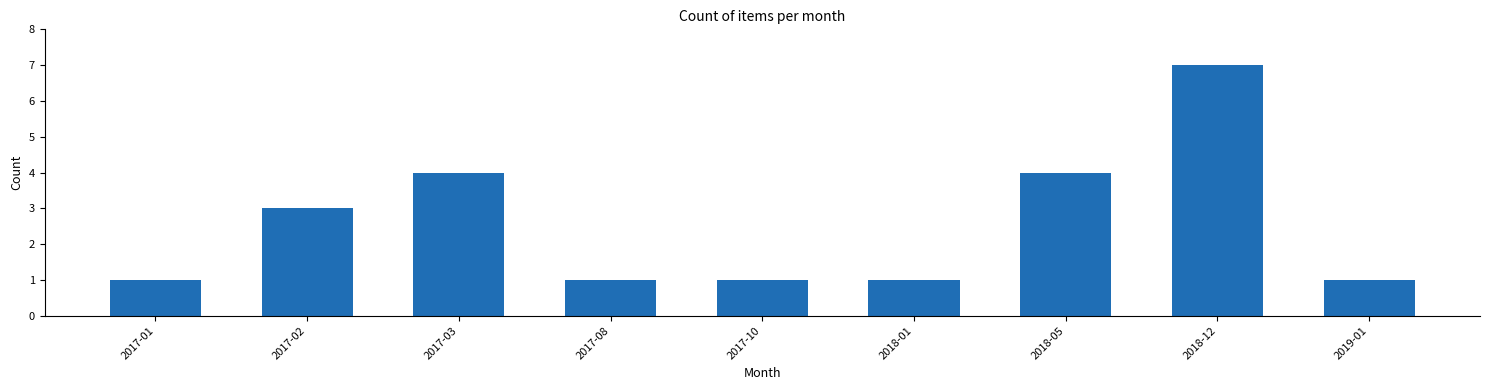

What is the difference between the maximum and minimum values?

6